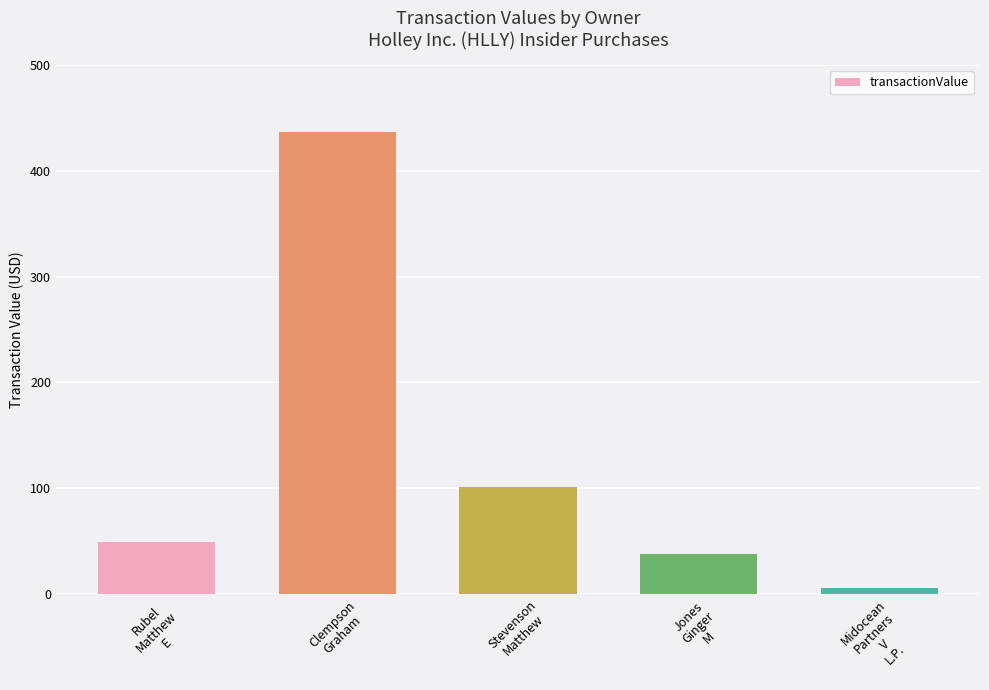

Read the value at Clempson
Graham, to the nearest 50.

436800